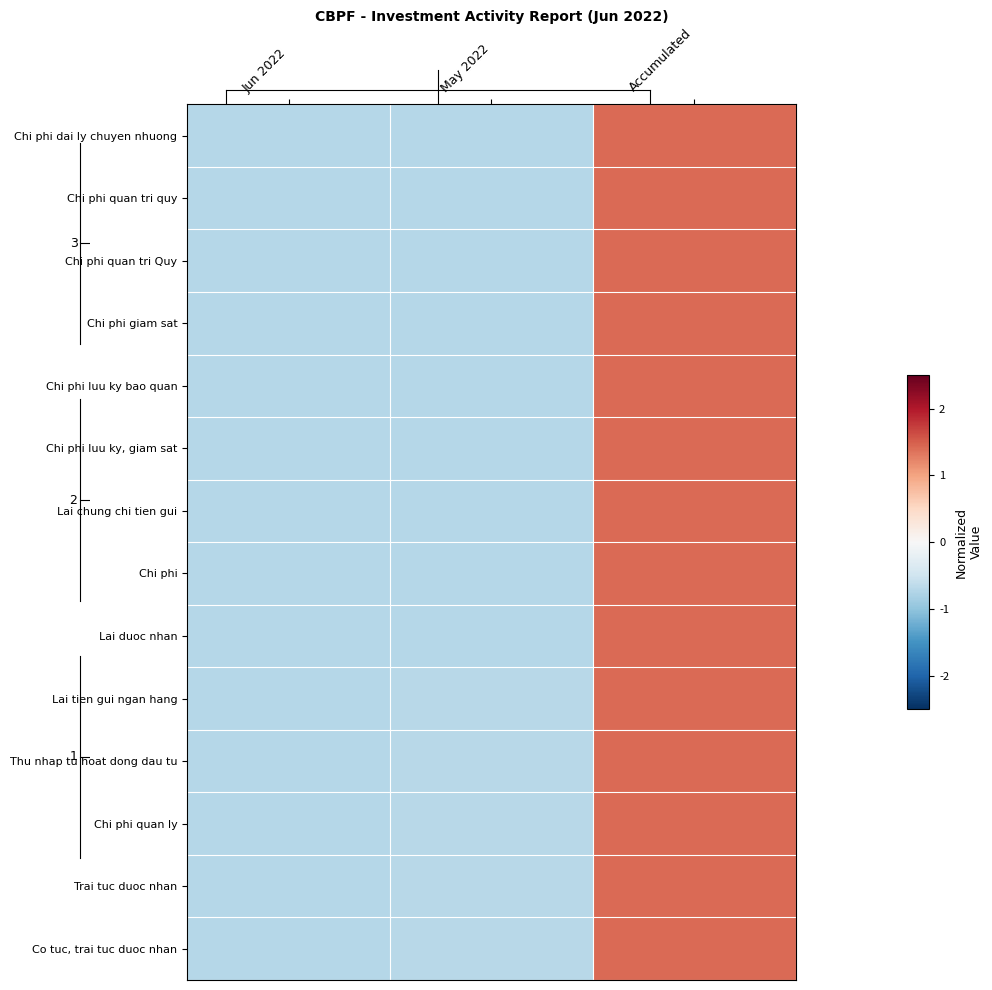

What is the total value across all series at Accumulated?

19.8